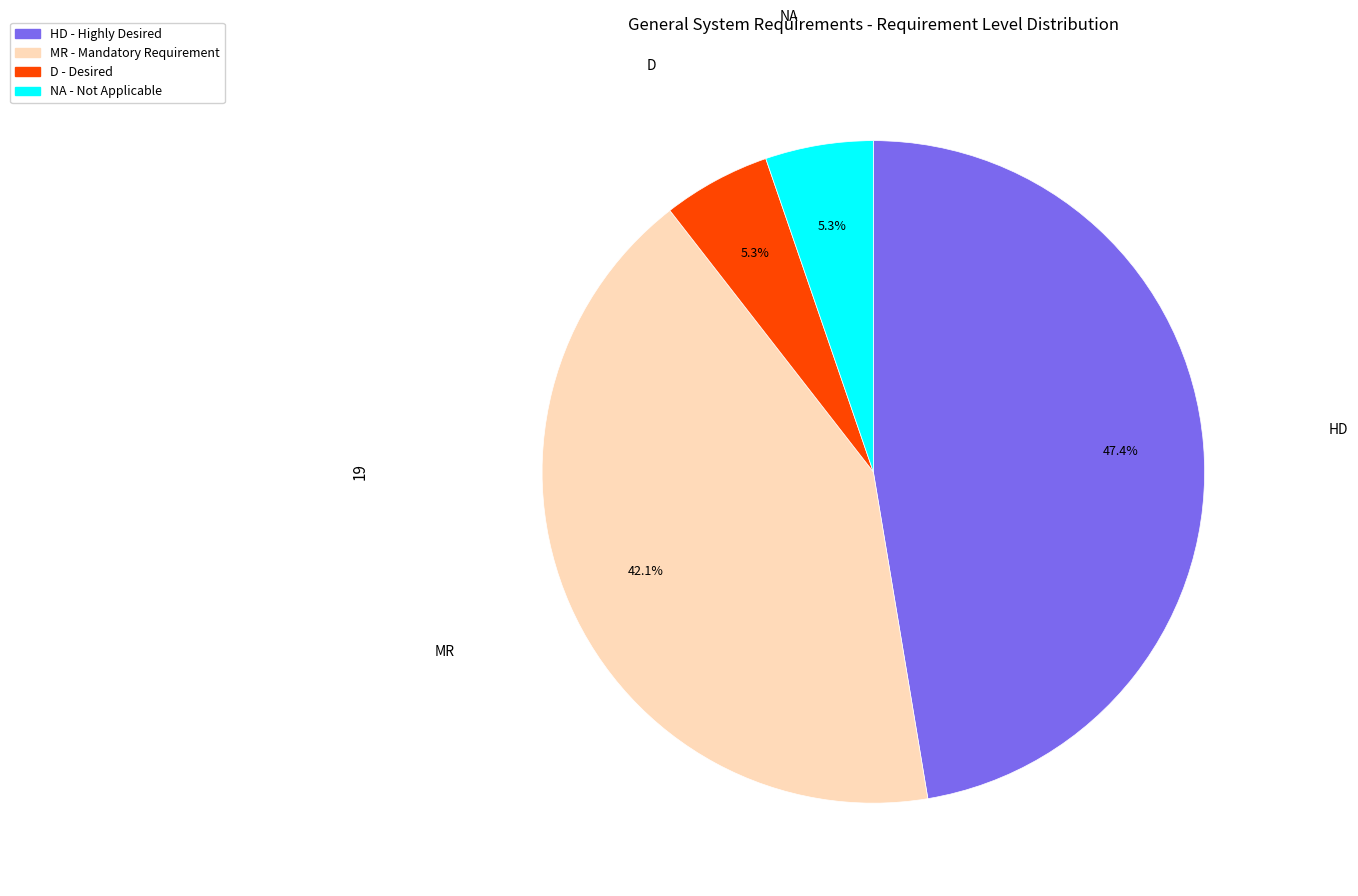

What is the largest slice in the pie chart?

HD